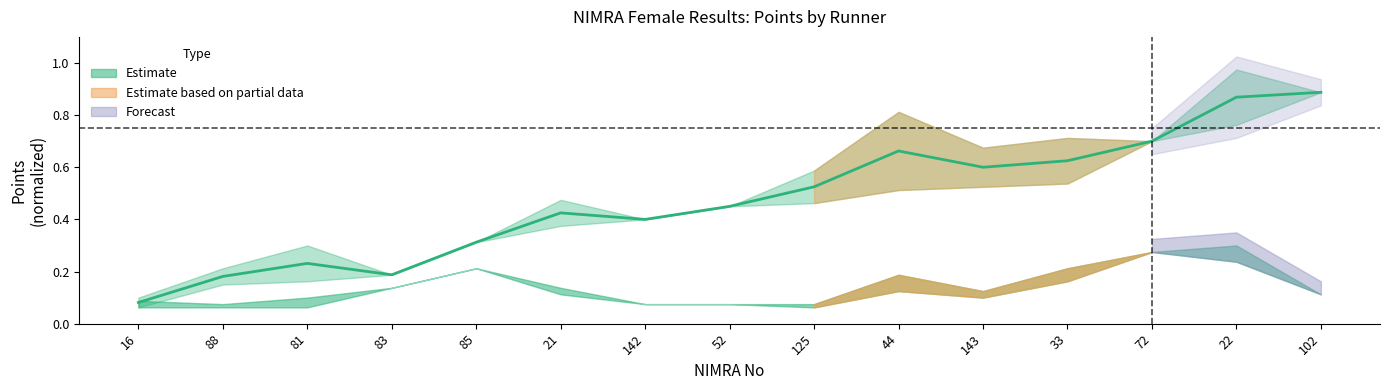

True or false: the data has more than 2 interior local peaks.

True